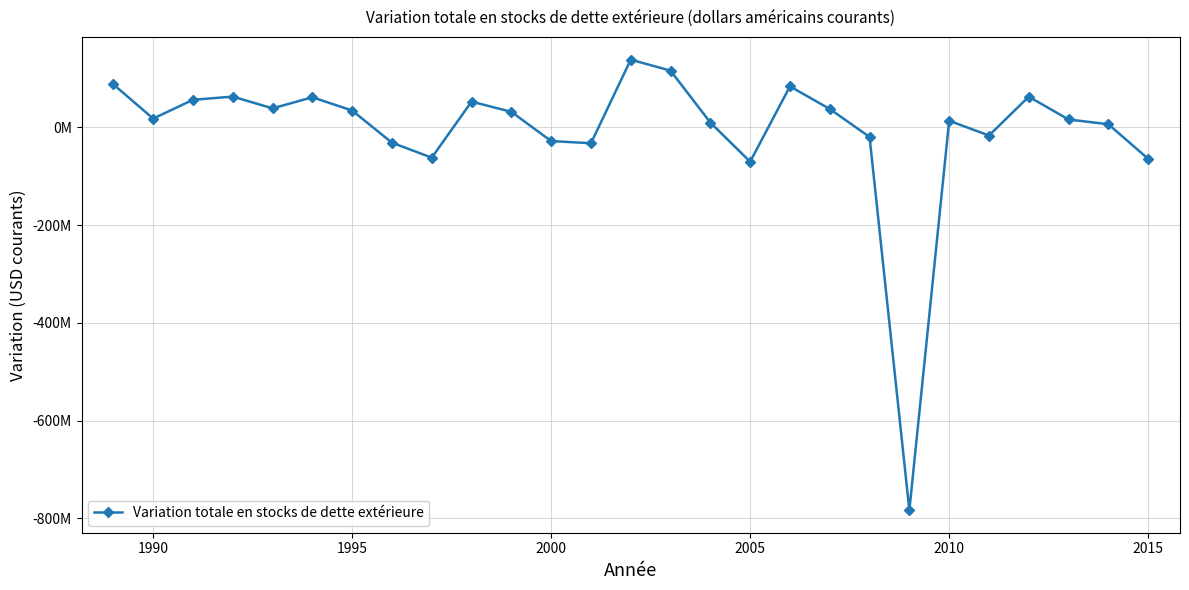

Does the chart have visible grid lines?

Yes